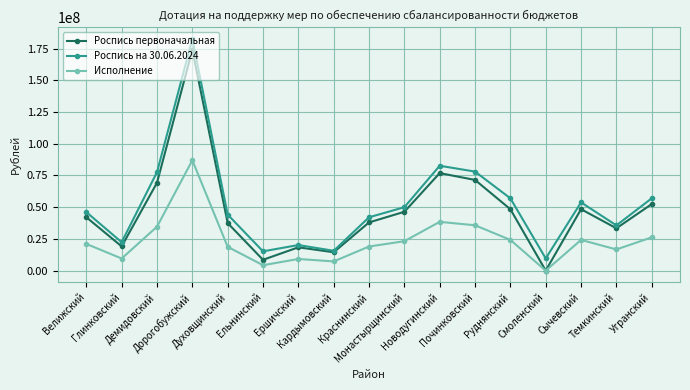

What is the label of the 4th point from the right?

Смоленский